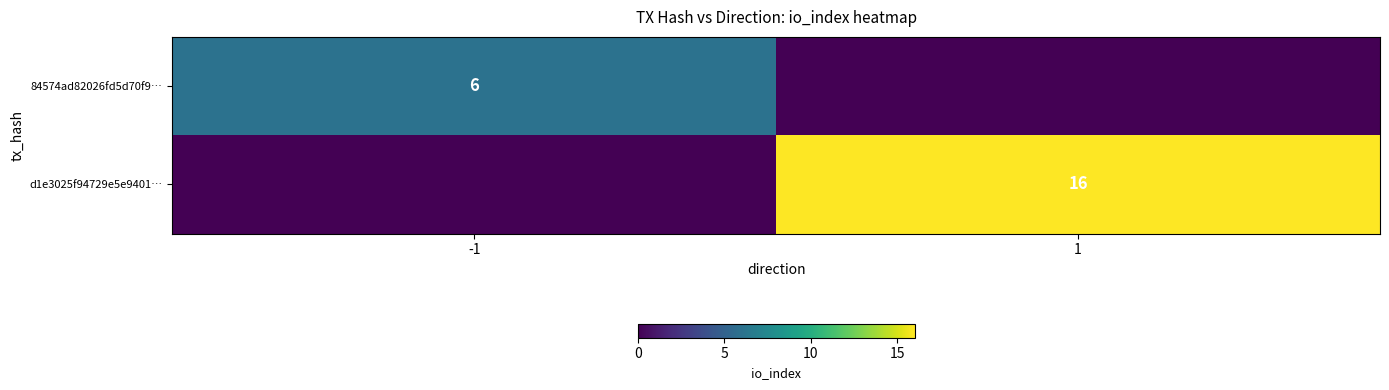

At which category is the sum across all series the highest?

1